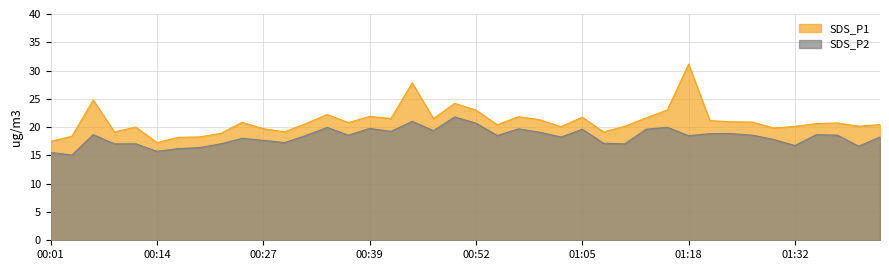

Where does the SDS_P1 series first go above 20?

00:06